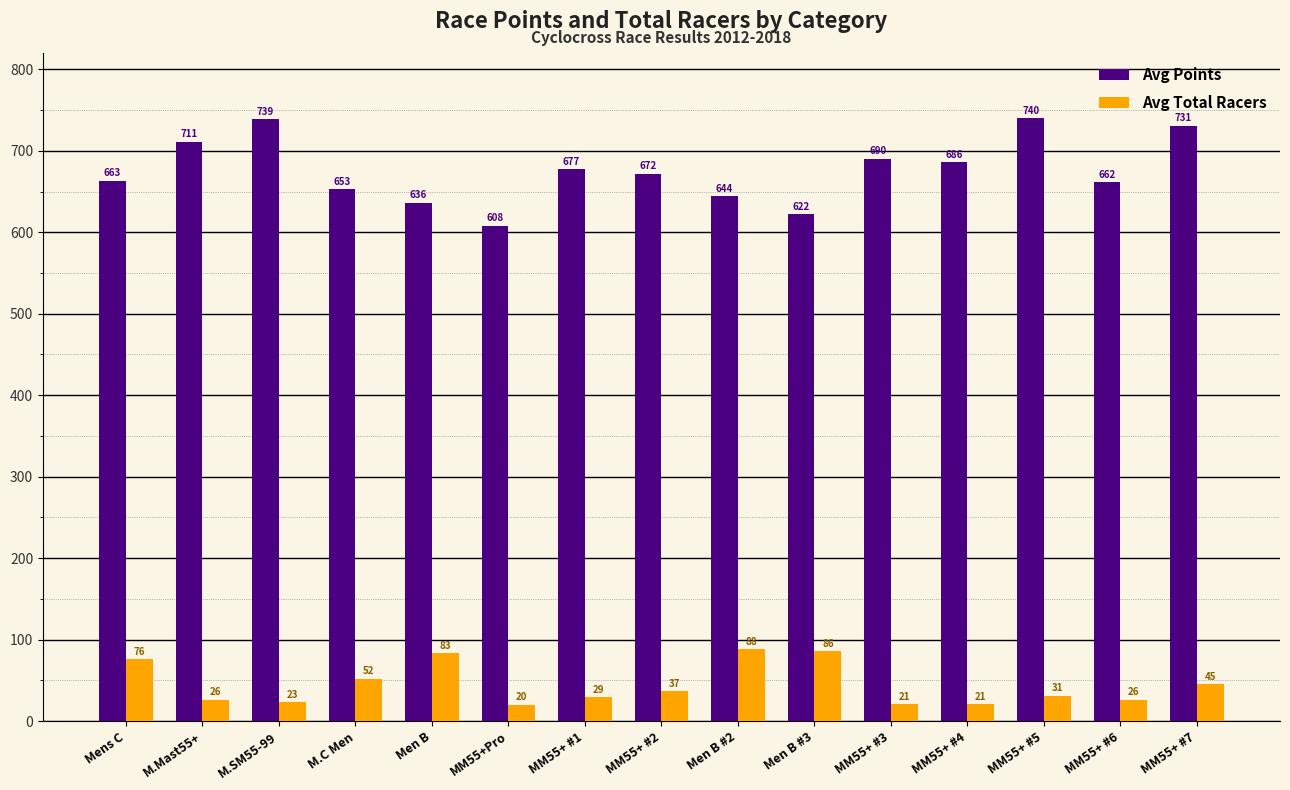

What is the value of the Avg Points bar at the 7th from the left?

677.3